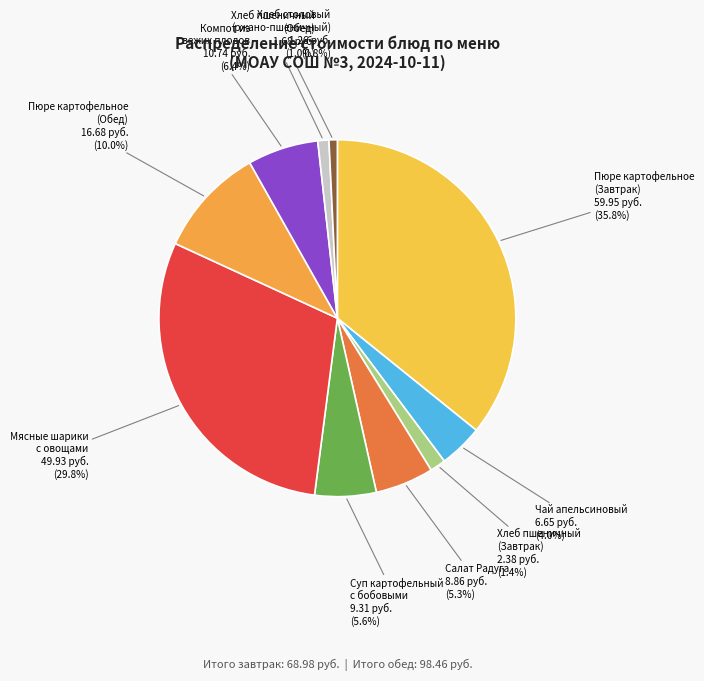

Is there a majority slice in this chart?

No